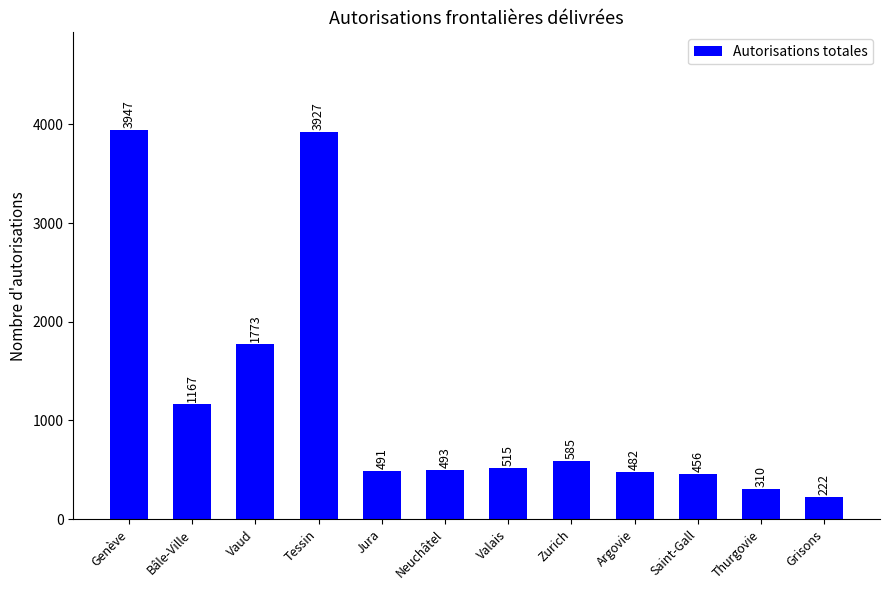

Reading right to left, transcribe all the data shown in this chart.

222	310	456	482	585	515	493	491	3927	1773	1167	3947